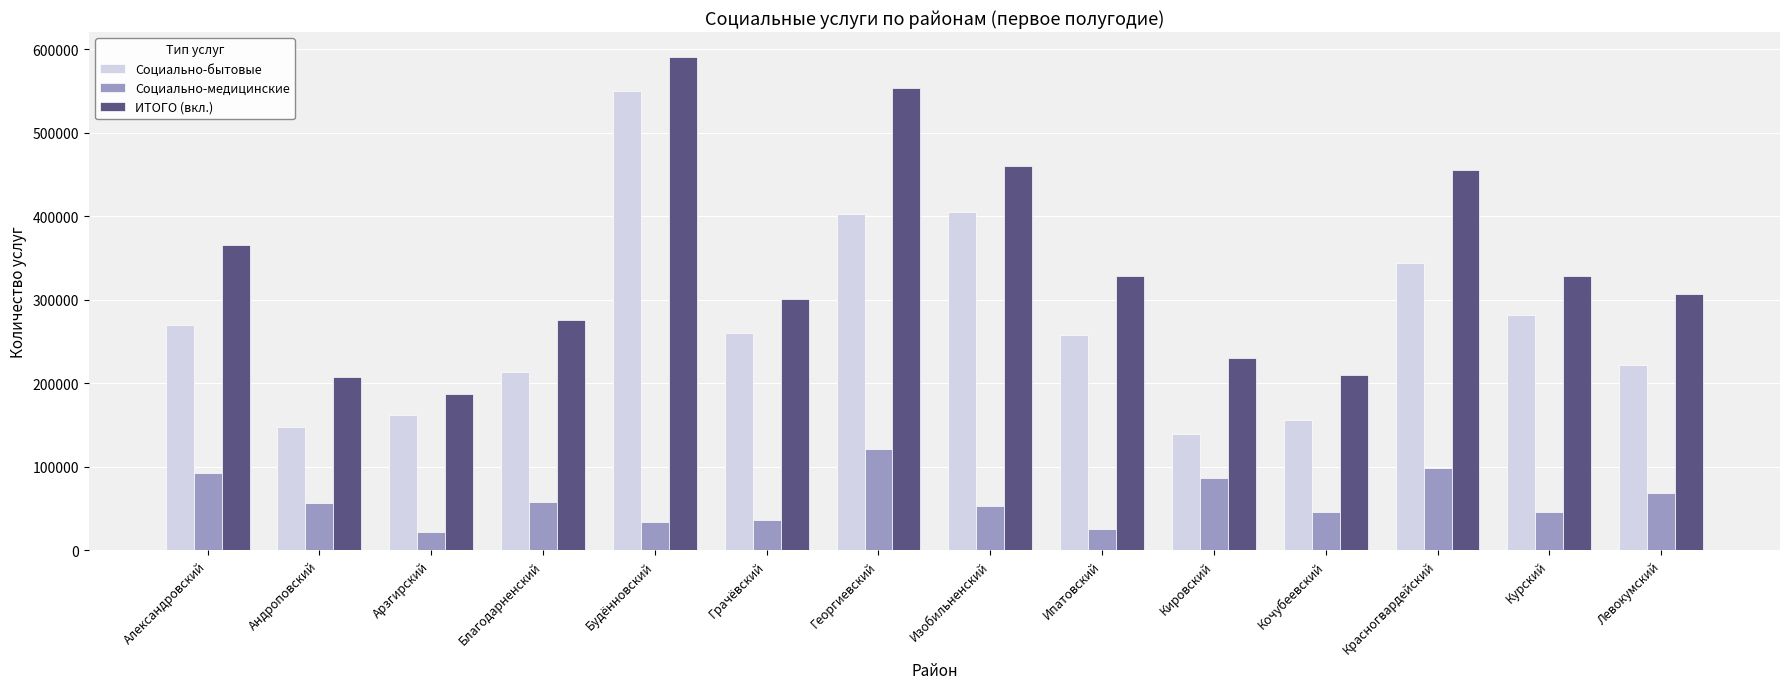

At which label does ИТОГО (вкл.) reach its peak?

Будённовский